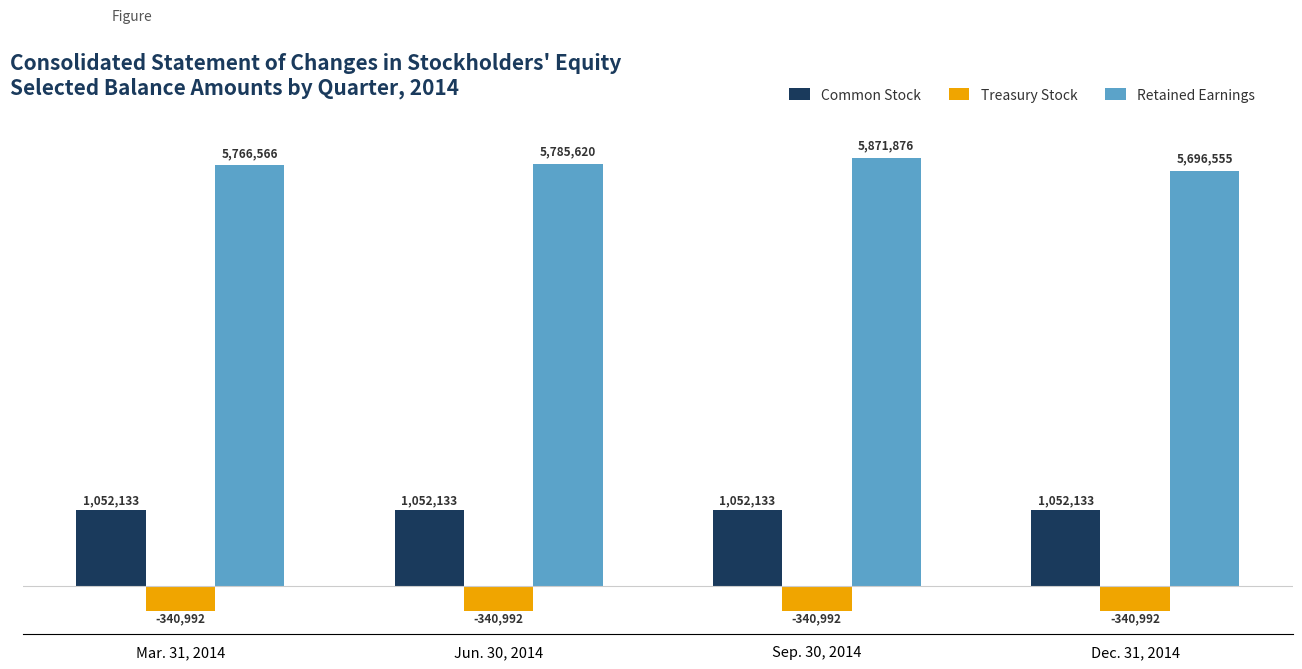

Reading left to right, list all the values displayed in this chart.

Common Stock: 1052133	1052133	1052133	1052133
Treasury Stock: -340992	-340992	-340992	-340992
Retained Earnings: 5766566	5785620	5871876	5696555